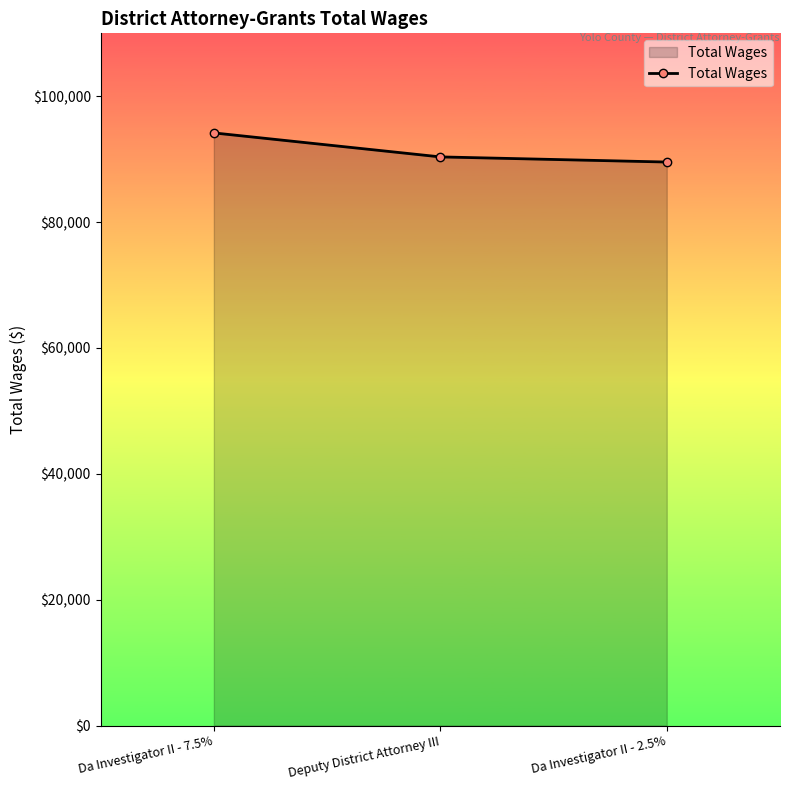

How many values are below 90365?

1